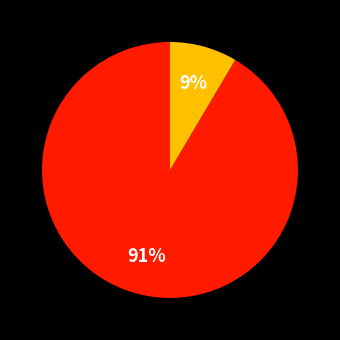

To the nearest percent, what is the average slice percentage?

50%